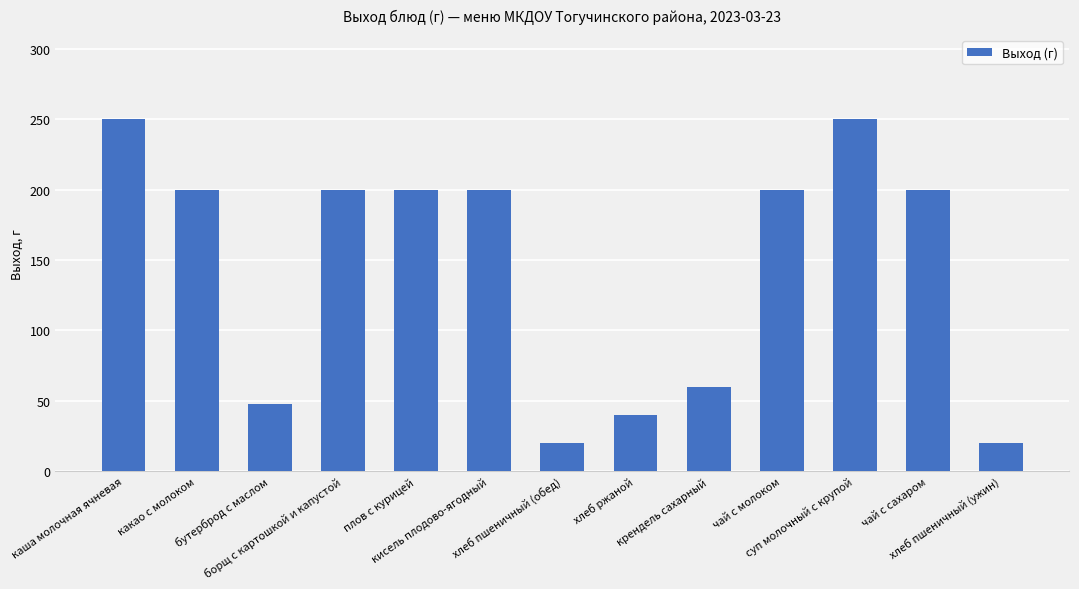

Is it true that the value at каша молочная ячневая is 393?

False